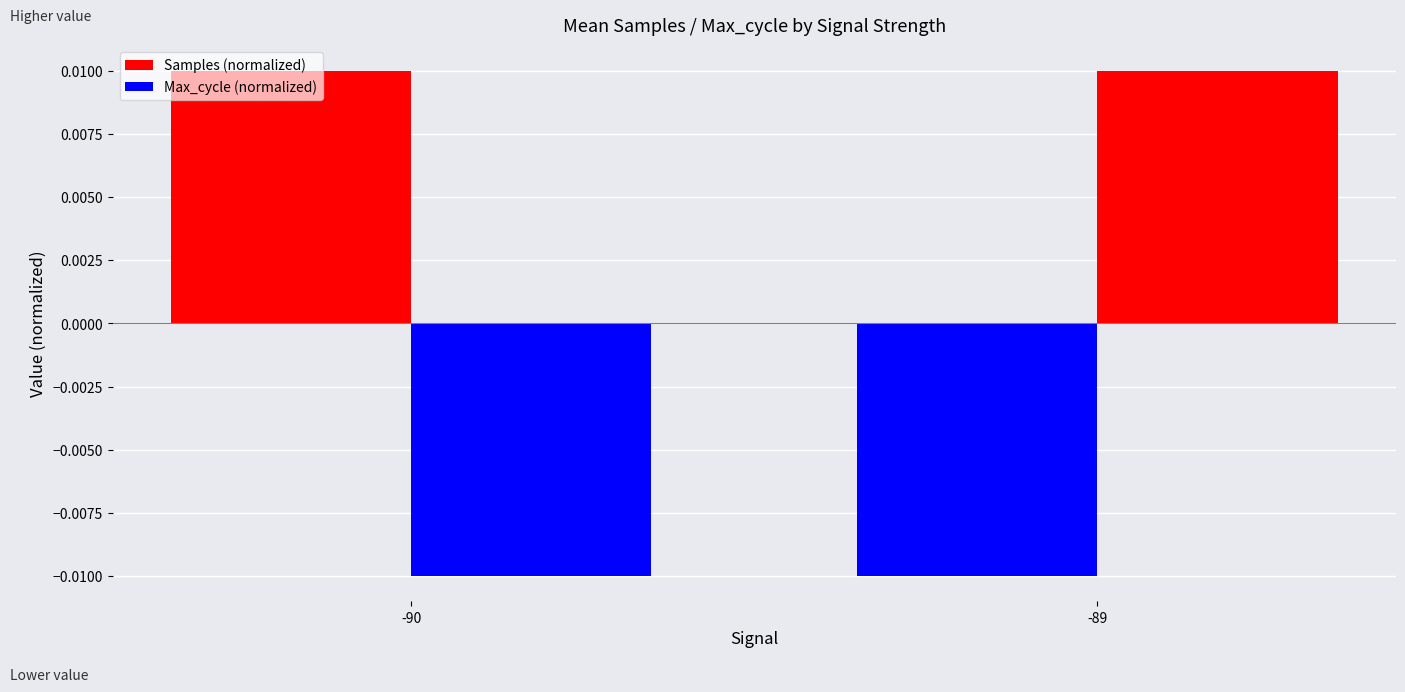

How many categories are shown in the chart?

2